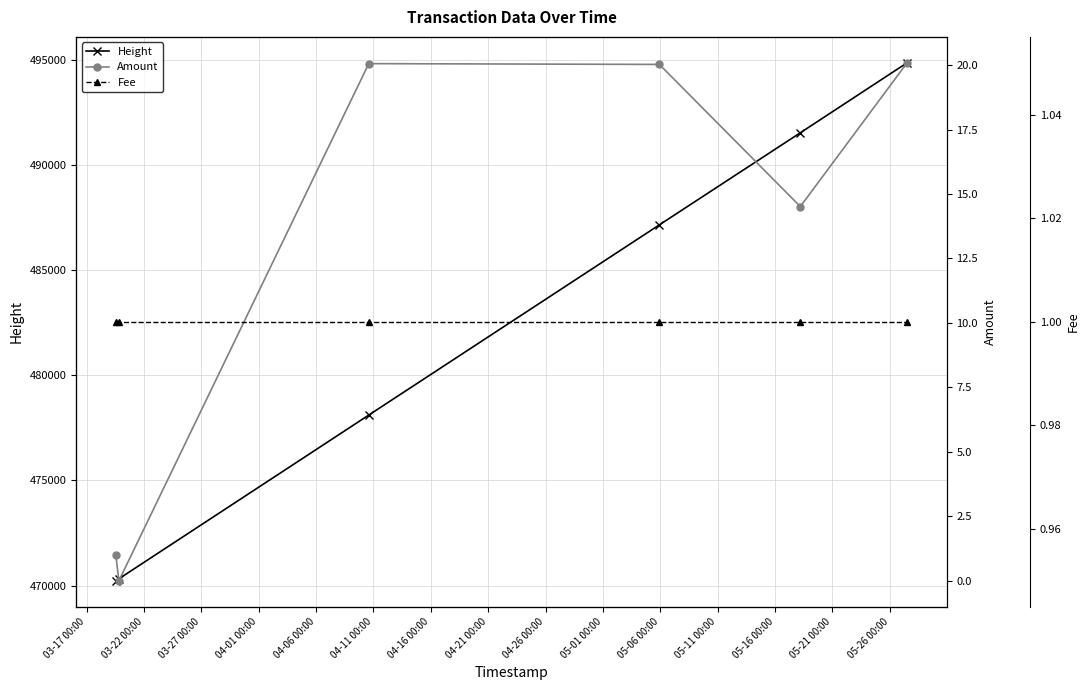

What is the lowest value of the Height series?

470228